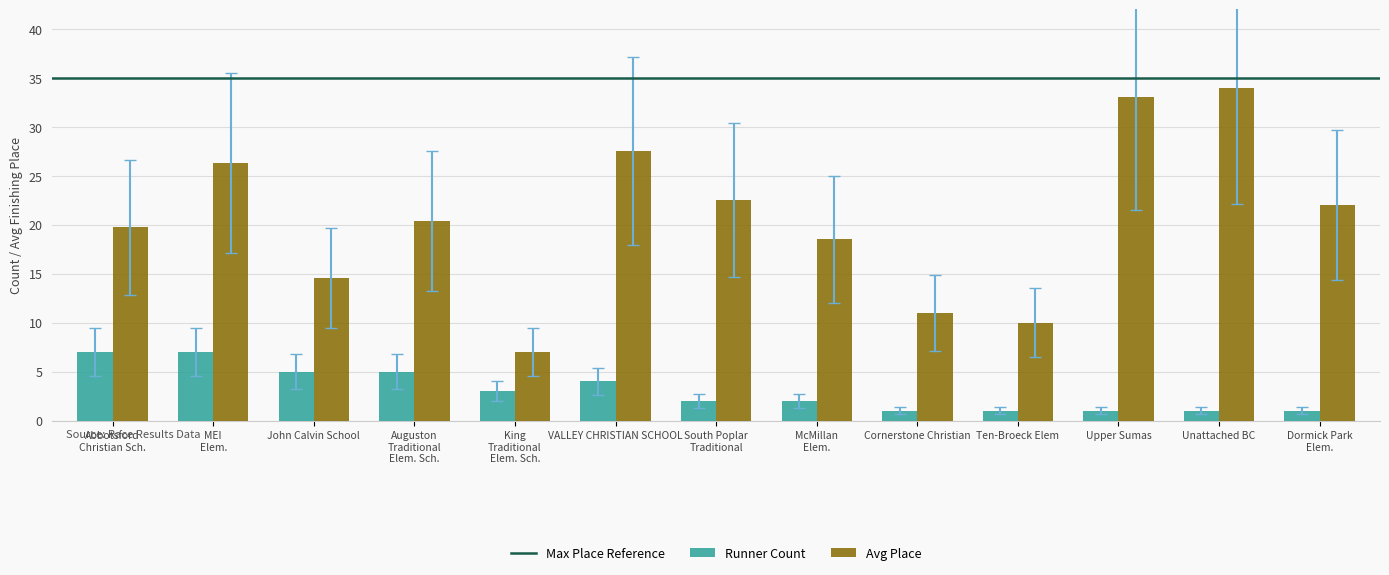

What is the label of the 12th bar from the right?

MEI
Elem.